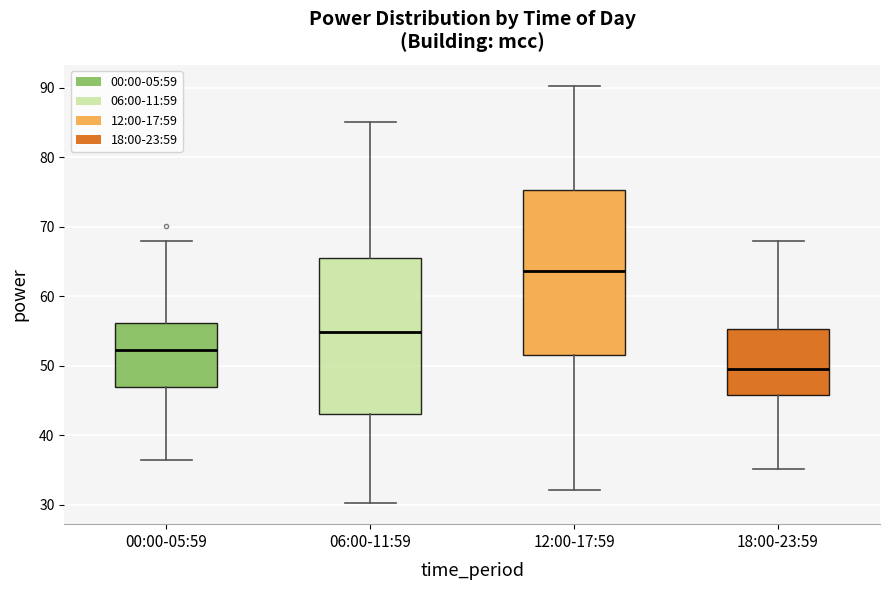

Reading left to right, read every box against the y-axis: the position of its median line, the range the box covers, and the ends of its whiskers. The values are not printed on the chart, so give them approximately, as read against the axis.

00:00-05:59: median 52, box 47 to 56, whiskers 36 to 68
06:00-11:59: median 55, box 43 to 65, whiskers 30 to 85
12:00-17:59: median 64, box 52 to 75, whiskers 32 to 90
18:00-23:59: median 50, box 46 to 55, whiskers 35 to 68